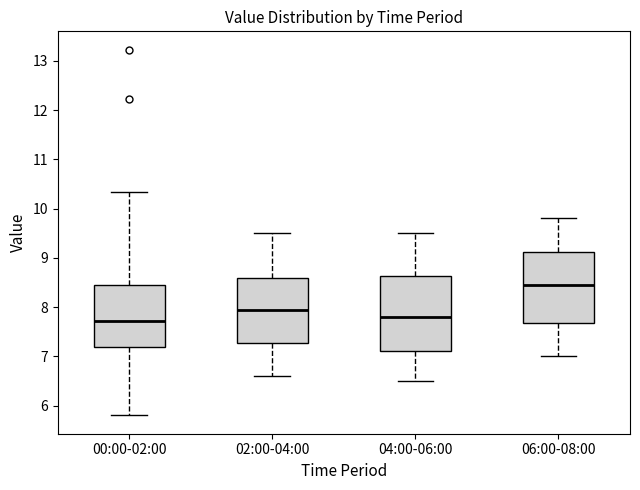

Where is the upper edge of the box for 04:00-06:00 on the y-axis? The values are not printed on the chart, so give them approximately, as read against the axis.

8.6